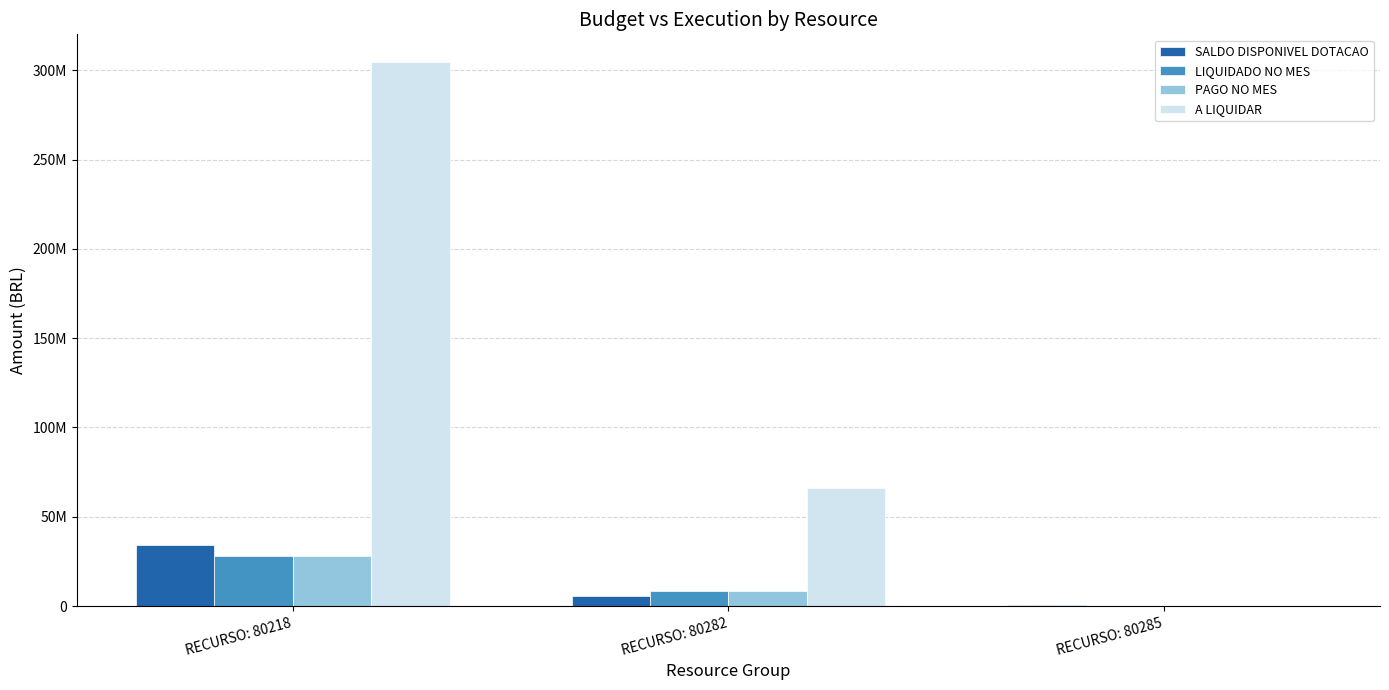

What are all the series names shown in the legend?

SALDO DISPONIVEL DOTACAO, LIQUIDADO NO MES, PAGO NO MES, A LIQUIDAR